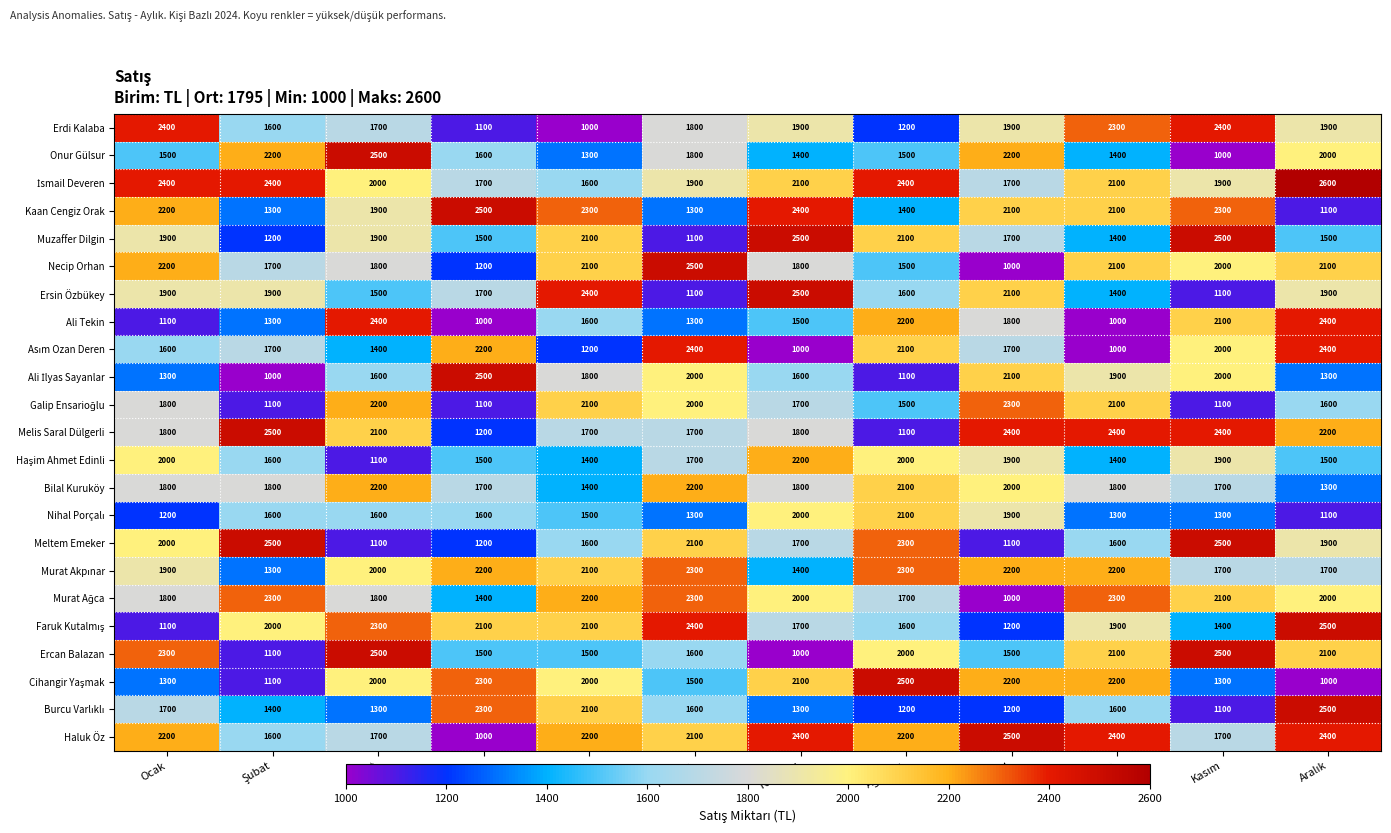

At how many categories does at least one series exceed 1263?

12